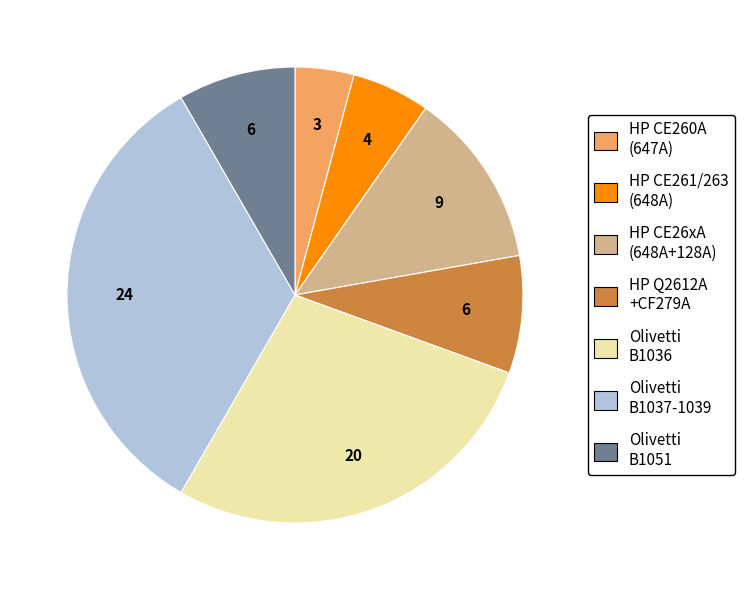

Is it true that HP CE261/263 (648A) is 17% of the pie?

False